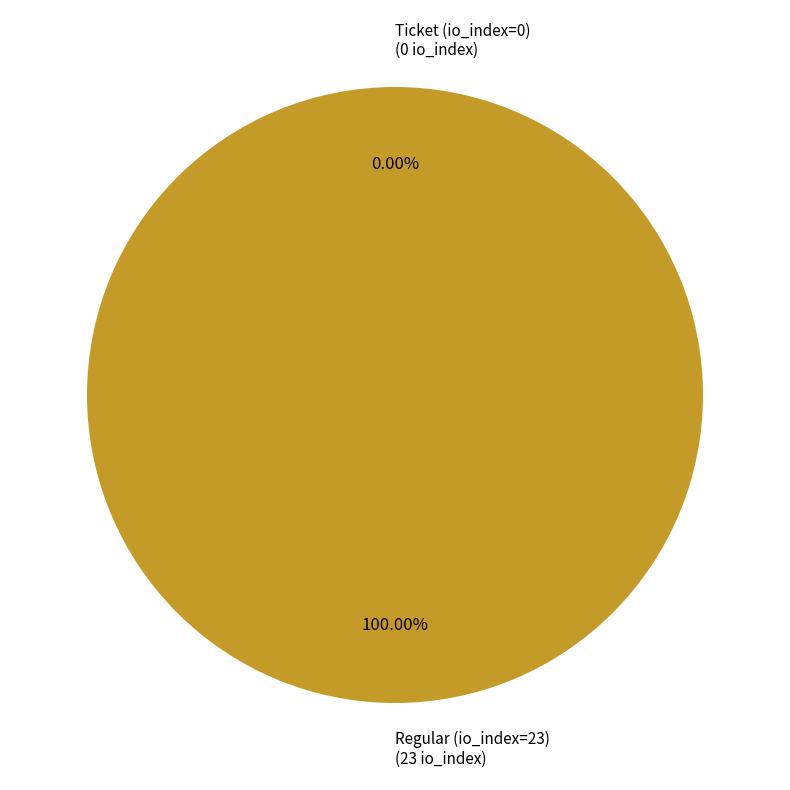

What is the smallest slice in the pie chart?

Ticket (io_index=0)